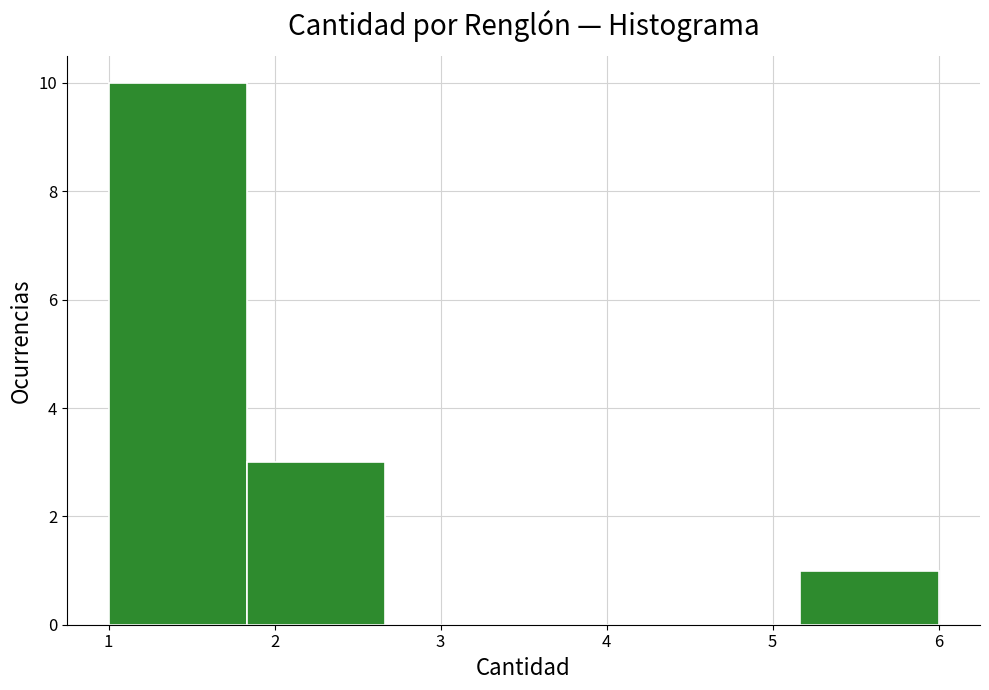

Reading left to right, list every bar in this chart as the range it spans on the x-axis followed by its height. Neither the bar edges nor the heights are printed on the chart, so give them approximately, as read against the axes.

1.0 to 1.8: 10
1.8 to 2.7: 3
2.7 to 3.5: 0
3.5 to 4.3: 0
4.3 to 5.2: 0
5.2 to 6.0: 1